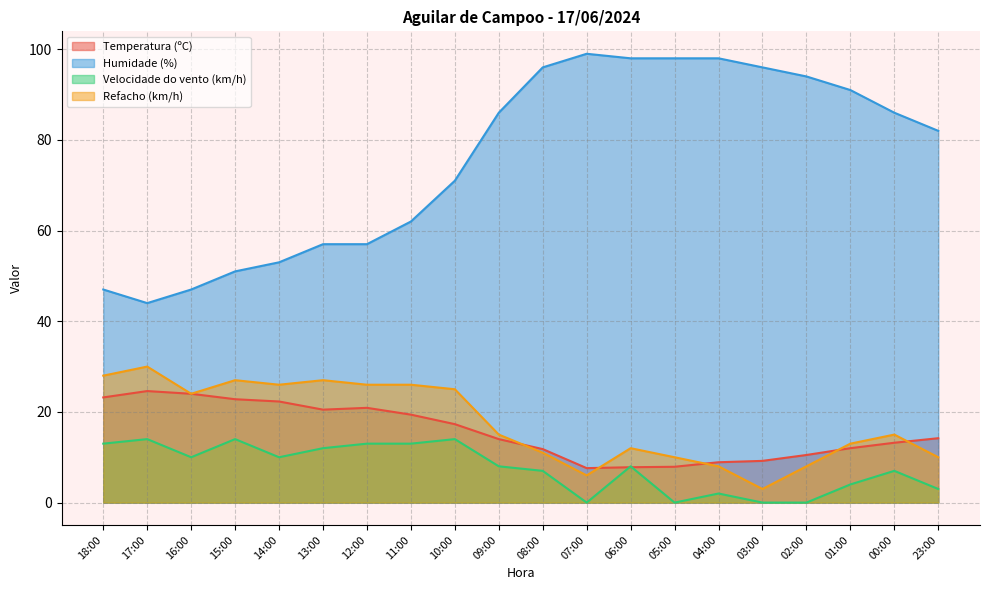

Reading right to left, list all the values displayed in this chart.

Temperatura (ºC): 14.2	13.2	12.0	10.5	9.2	8.9	7.9	7.8	7.6	11.8	14.0	17.3	19.4	20.9	20.5	22.3	22.8	24.0	24.6	23.2
Humidade (%): 82.0	86.0	91.0	94.0	96.0	98.0	98.0	98.0	99.0	96.0	86.0	71.0	62.0	57.0	57.0	53.0	51.0	47.0	44.0	47.0
Velocidade do vento (km/h): 3.0	7.0	4.0	0.0	0.0	2.0	0.0	8.0	0.0	7.0	8.0	14.0	13.0	13.0	12.0	10.0	14.0	10.0	14.0	13.0
Refacho (km/h): 10.0	15.0	13.0	8.0	3.0	8.0	10.0	12.0	6.0	11.0	15.0	25.0	26.0	26.0	27.0	26.0	27.0	24.0	30.0	28.0